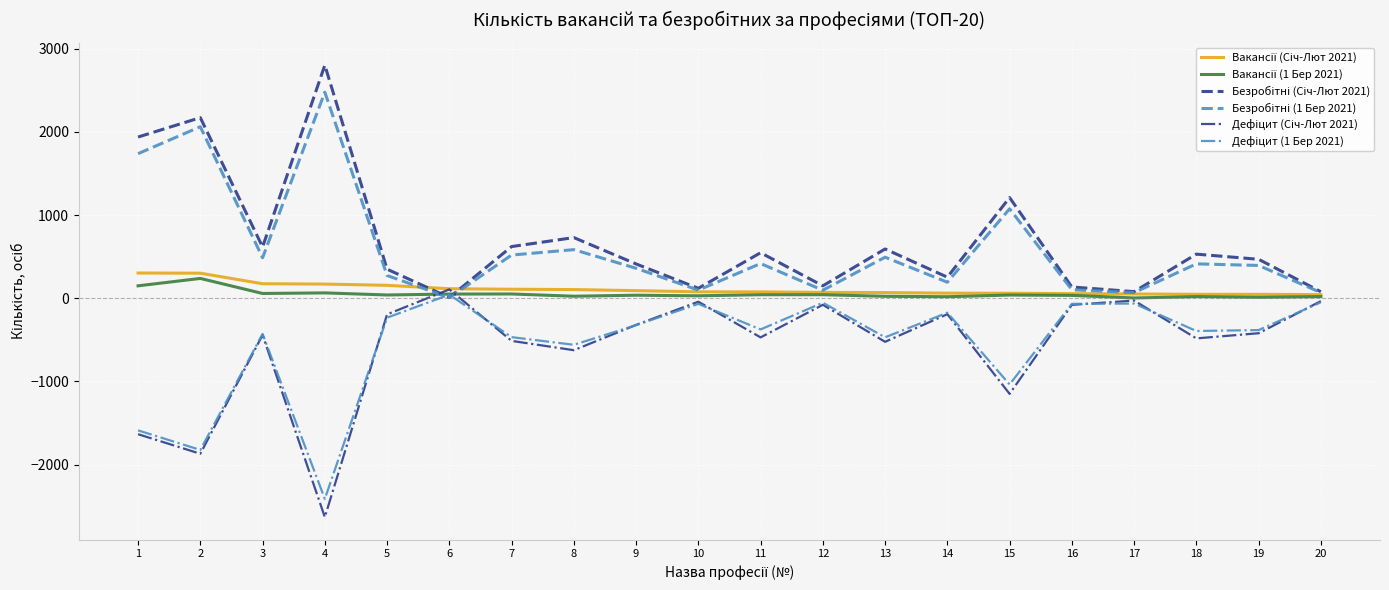

What is the minimum value shown in the chart?

-2632